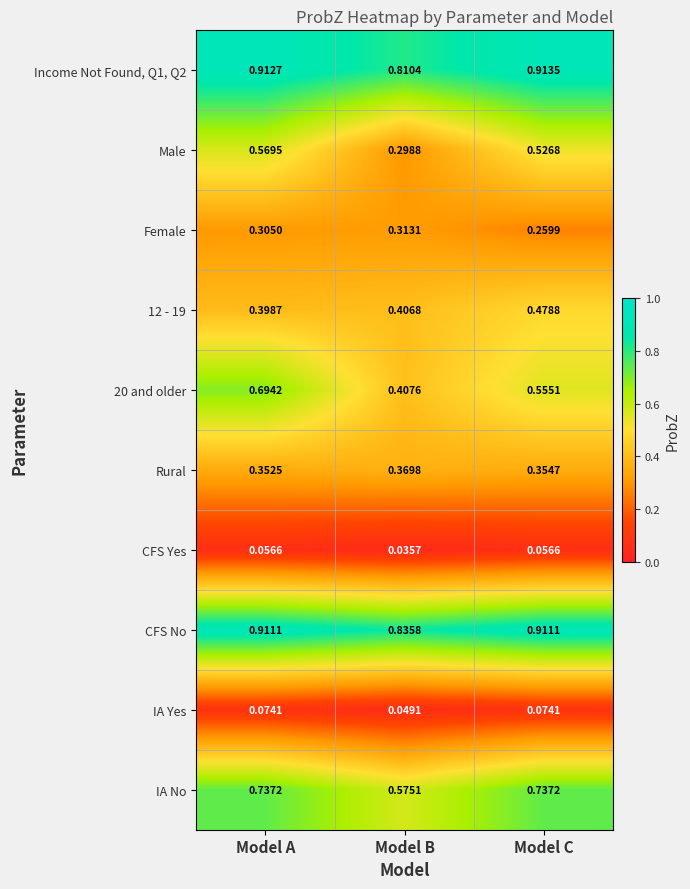

Is the value of 12 - 19 at Model C greater than the value of Income Not Found, Q1, Q2 at Model B?

No